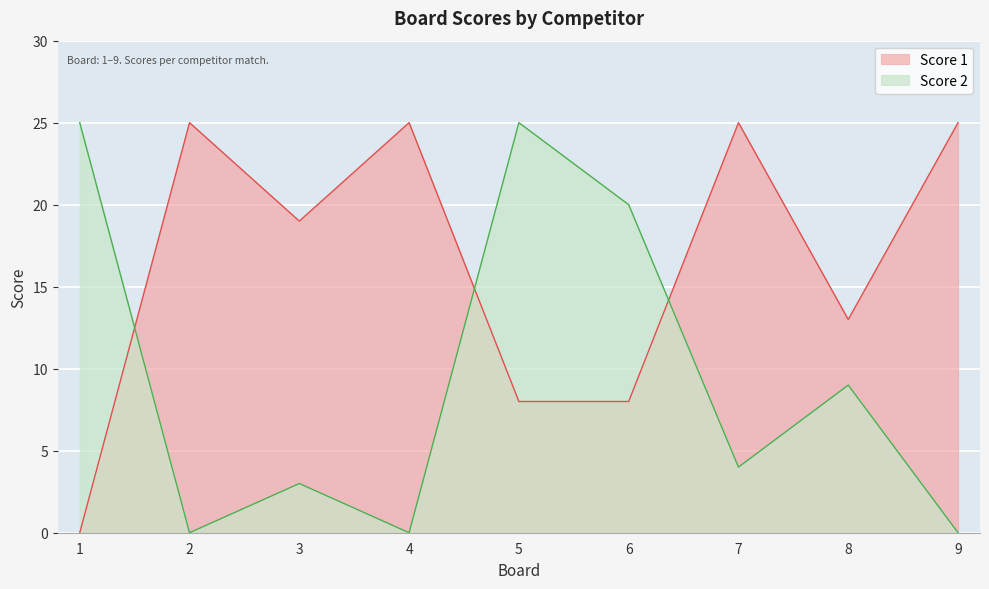

At which category is the sum across all series the highest?

5